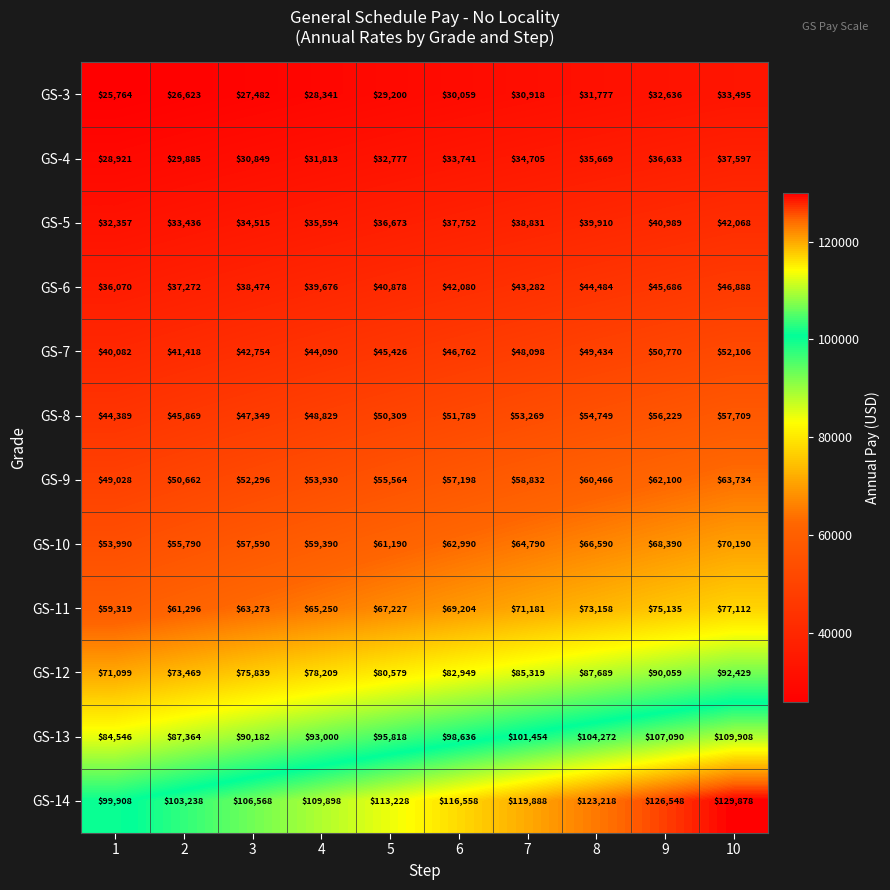

At which category is the sum across all series the highest?

10